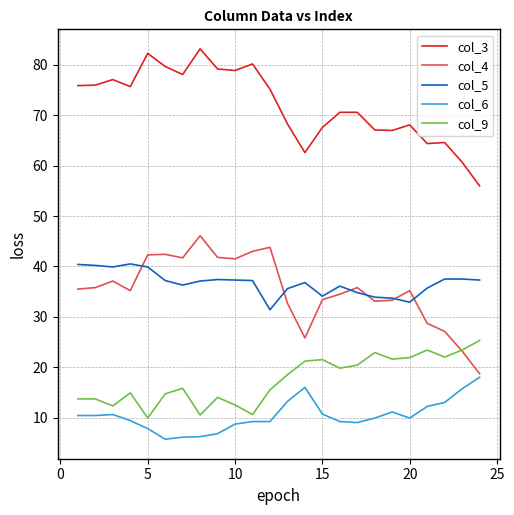

Rank the series by their maximum value, from lowest to highest.

col_6, col_9, col_5, col_4, col_3